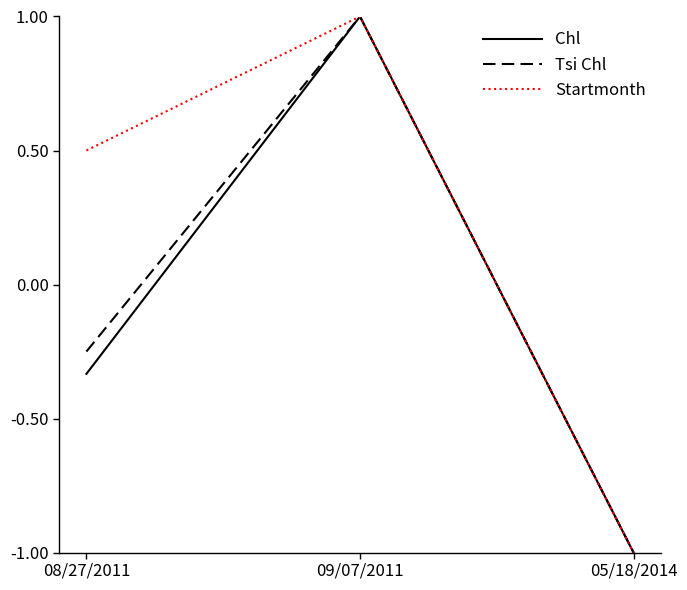

How many positive values does the Chl series have?

1